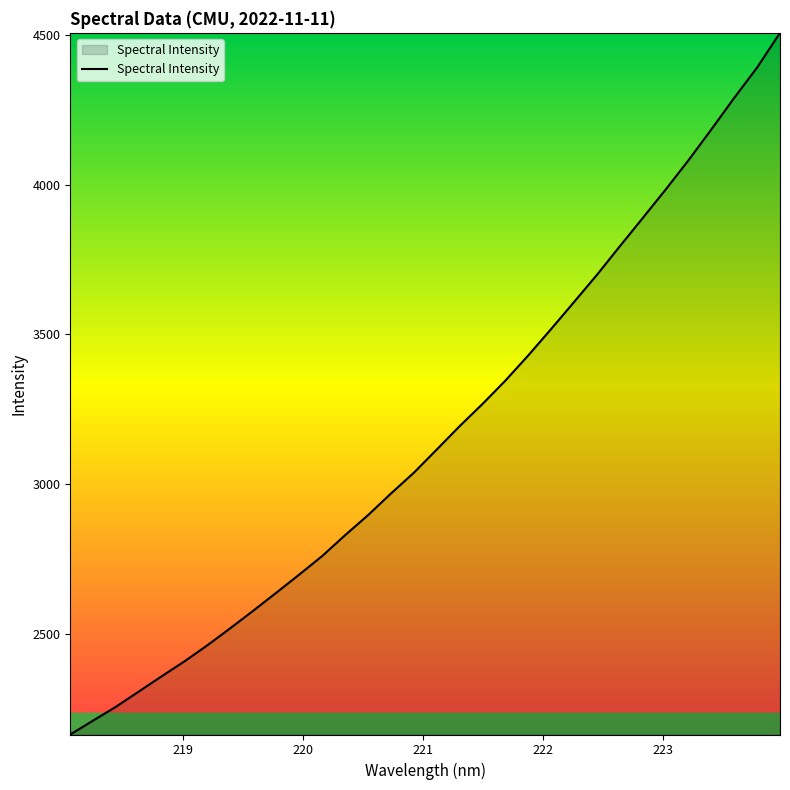

What is the difference between the maximum and minimum values?

2344.8